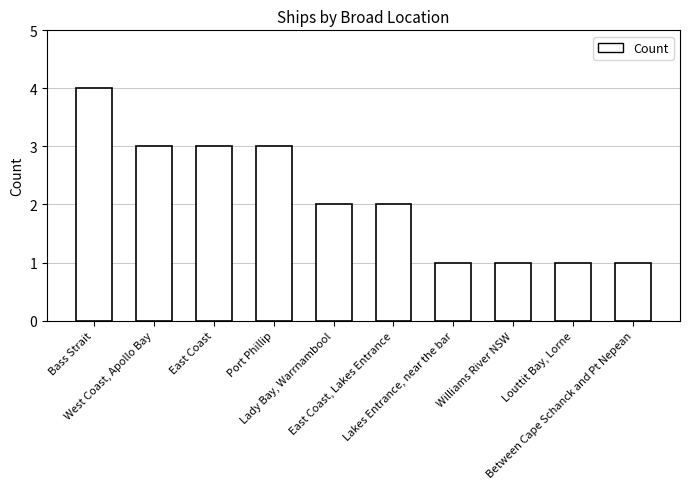

At which category does the chart reach its peak across all series?

Bass Strait